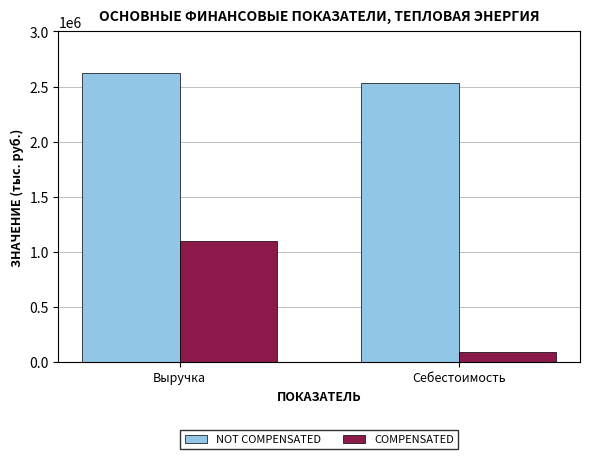

Read the NOT COMPENSATED value at Себестоимость, to the nearest 10.

2533700